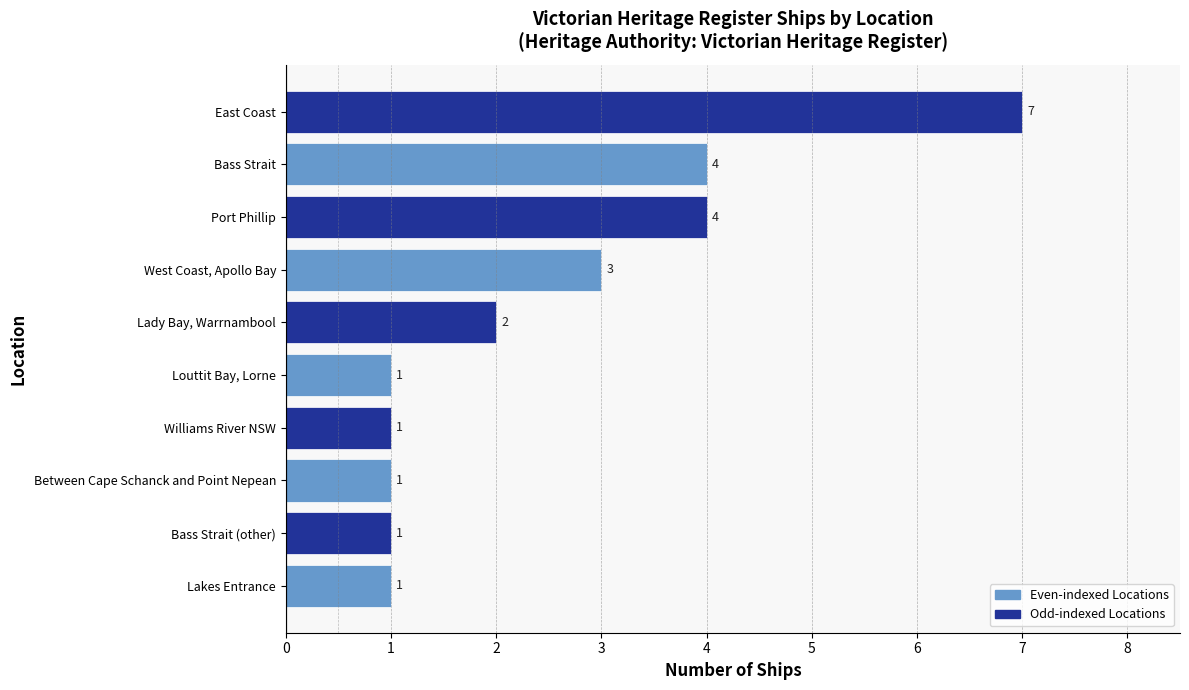

The value at Lady Bay, Warrnambool is 3. True or false?

False